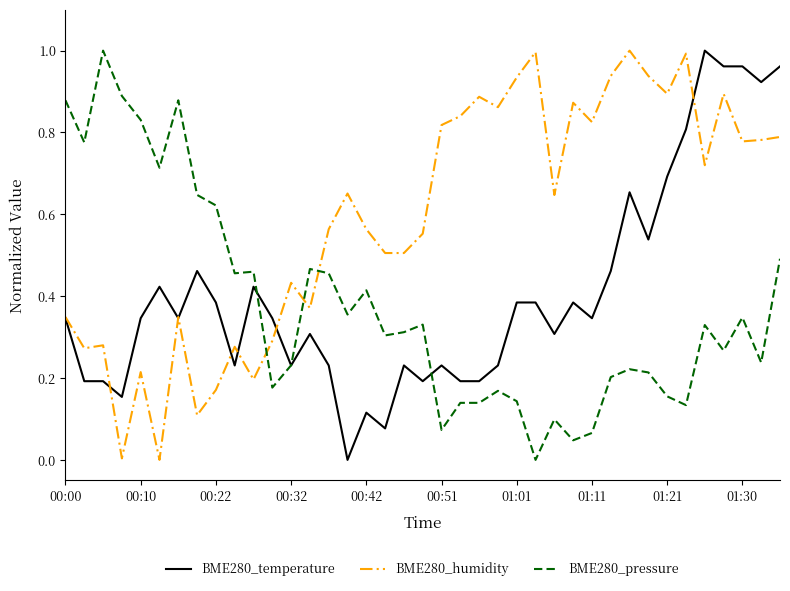

After their last crossing, which series has the higher values: BME280_pressure or BME280_humidity?

BME280_humidity